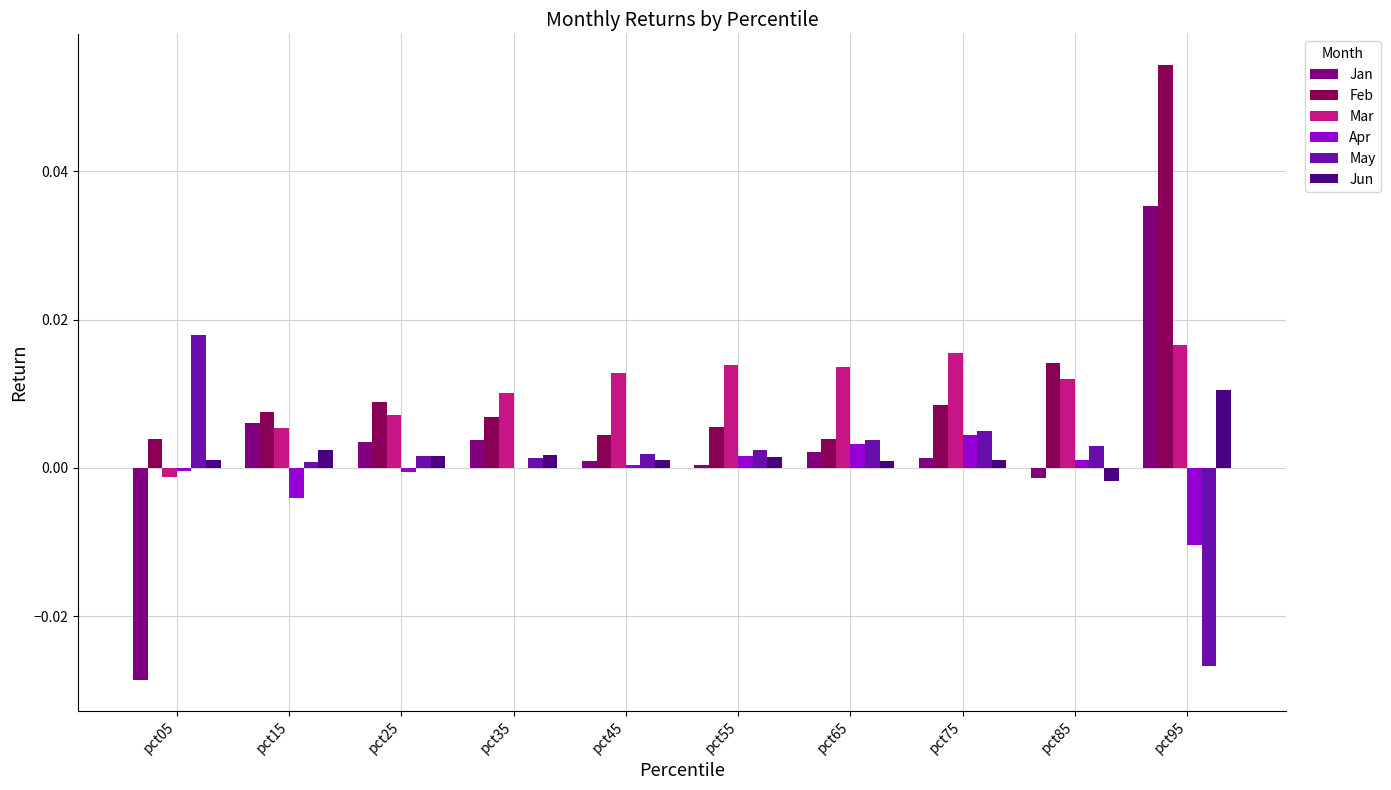

Which series changed the most between pct05 and pct25?

Jan